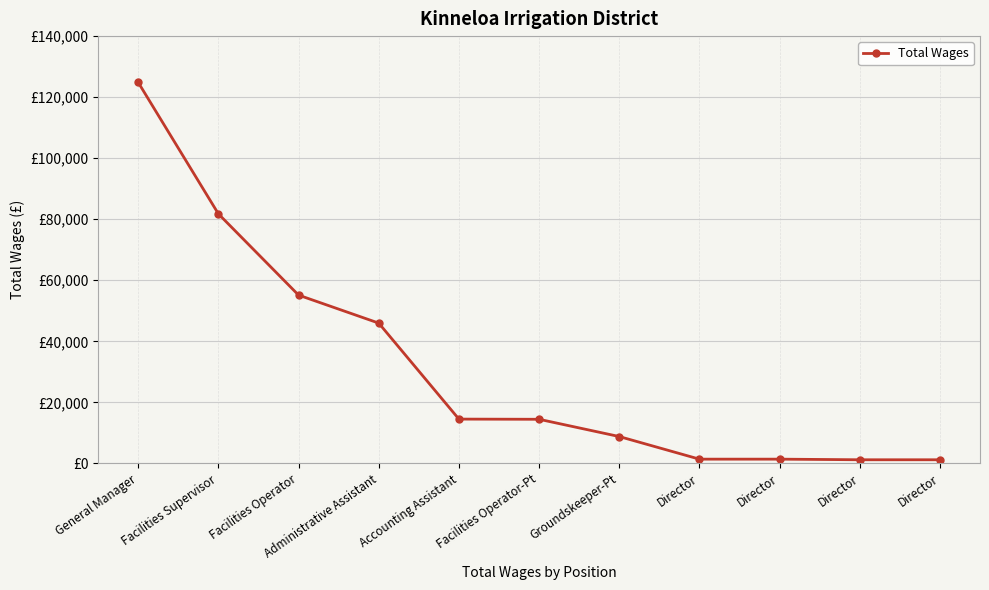

What is the change in value from Facilities Operator to Accounting Assistant?

-40619